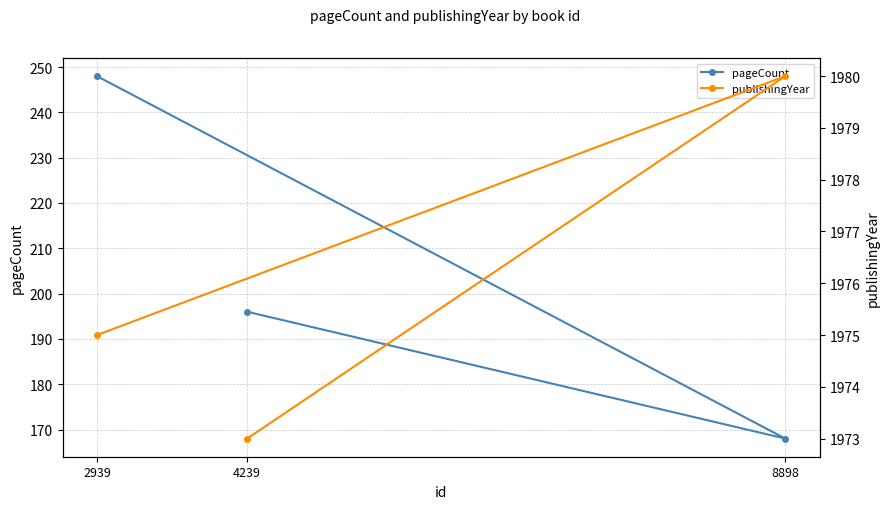

The value of publishingYear at 2939 is 1288. True or false?

False